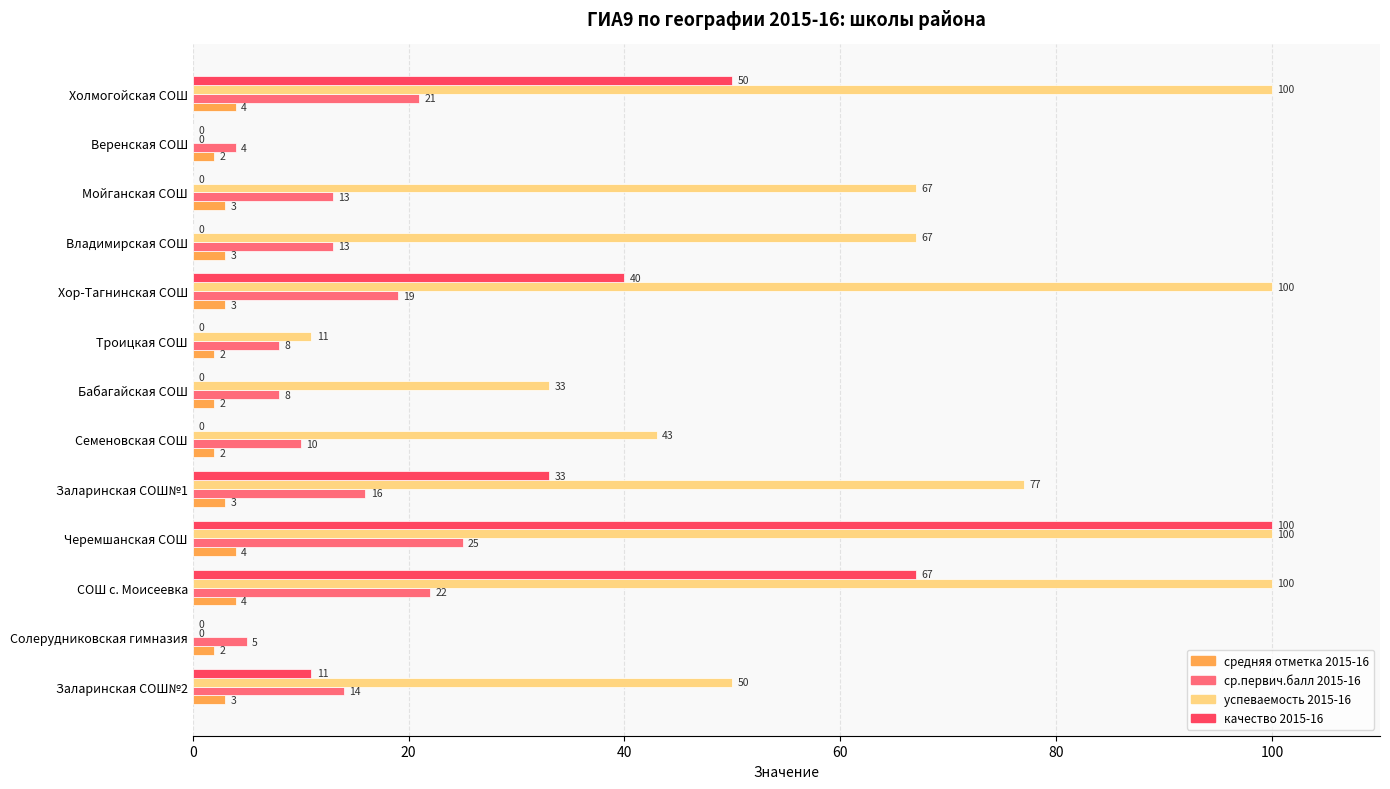

Which series has the largest total across all categories?

успеваемость 2015-16